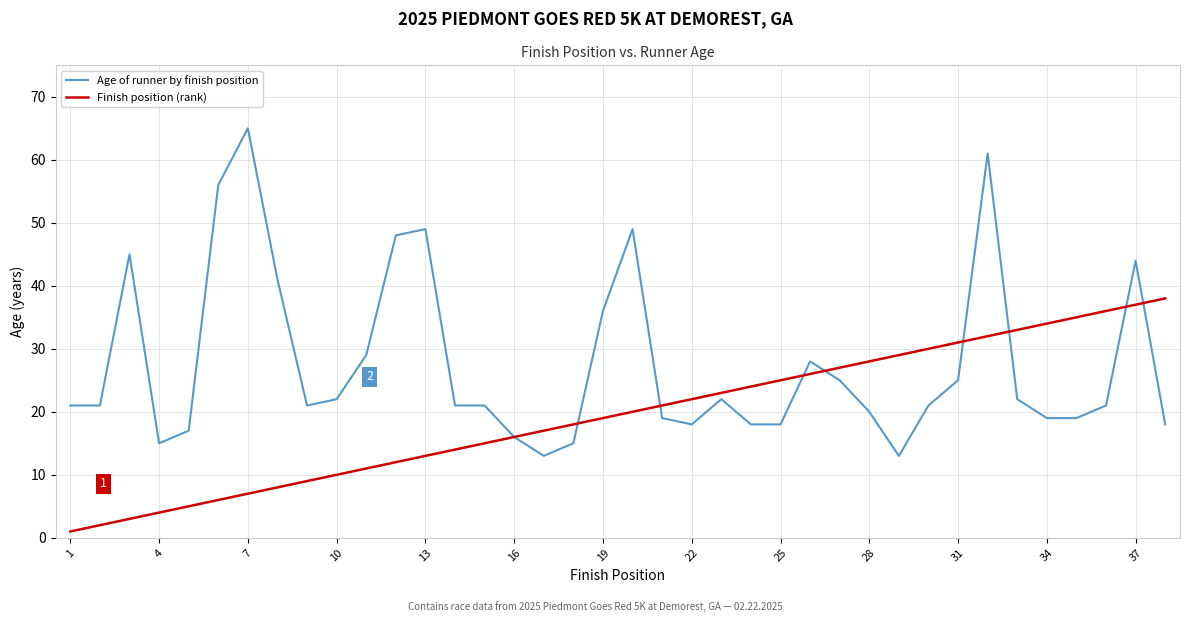

Which series has the widest spread of values?

Age of runner by finish position